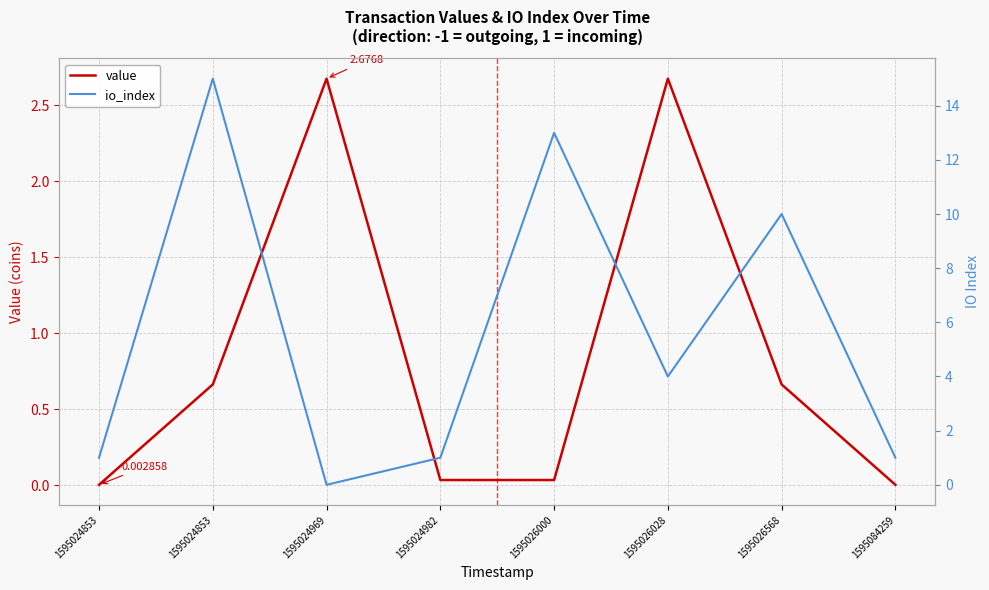

Which series has the largest total across all categories?

io_index